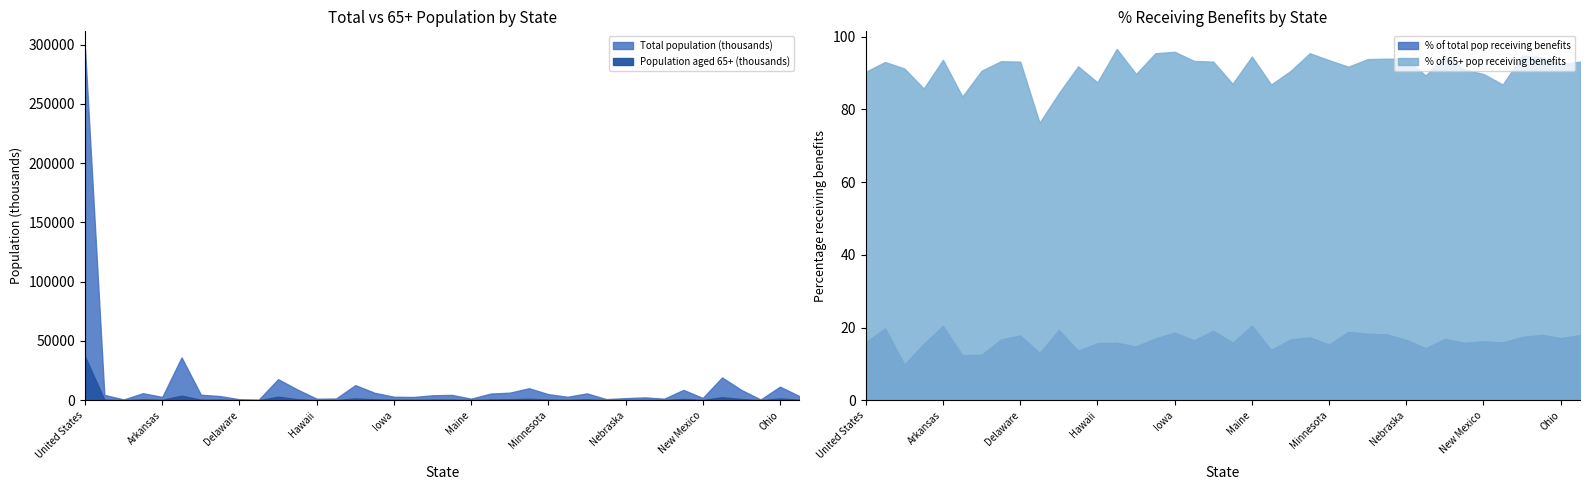

What is the difference between the % of 65+ pop receiving benefits values at District of Columbia and North Carolina?

18.5